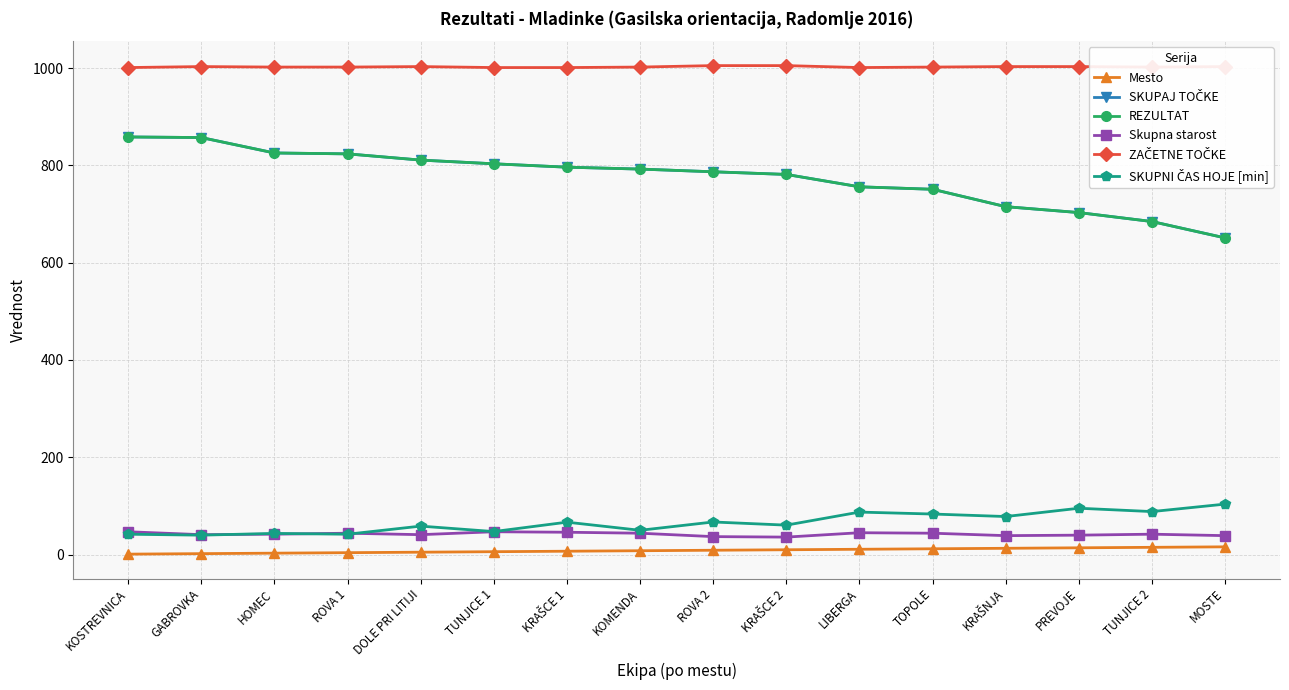

At which category does the chart reach its peak across all series?

ROVA 2